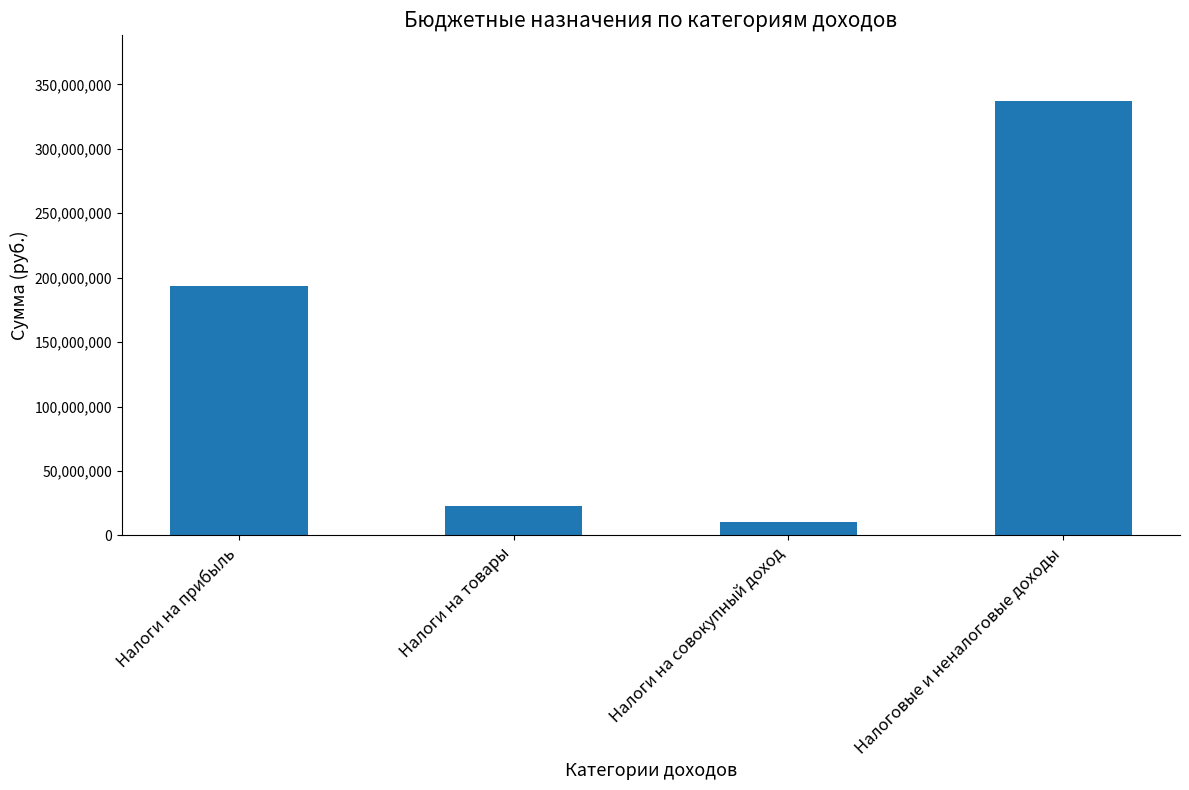

What is the label of the 4th bar from the left?

Налоговые и неналоговые доходы